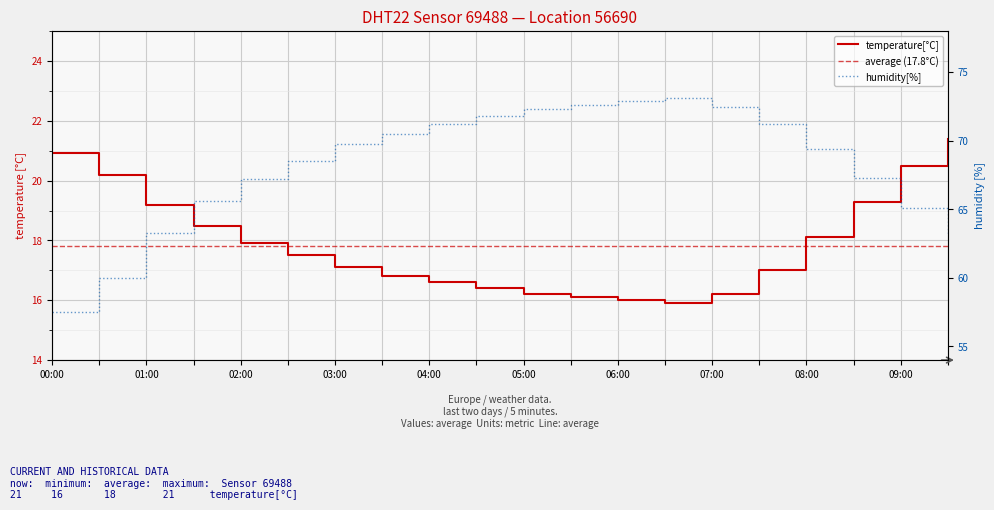

Which has a higher value, 01:30 or 08:00?

01:30